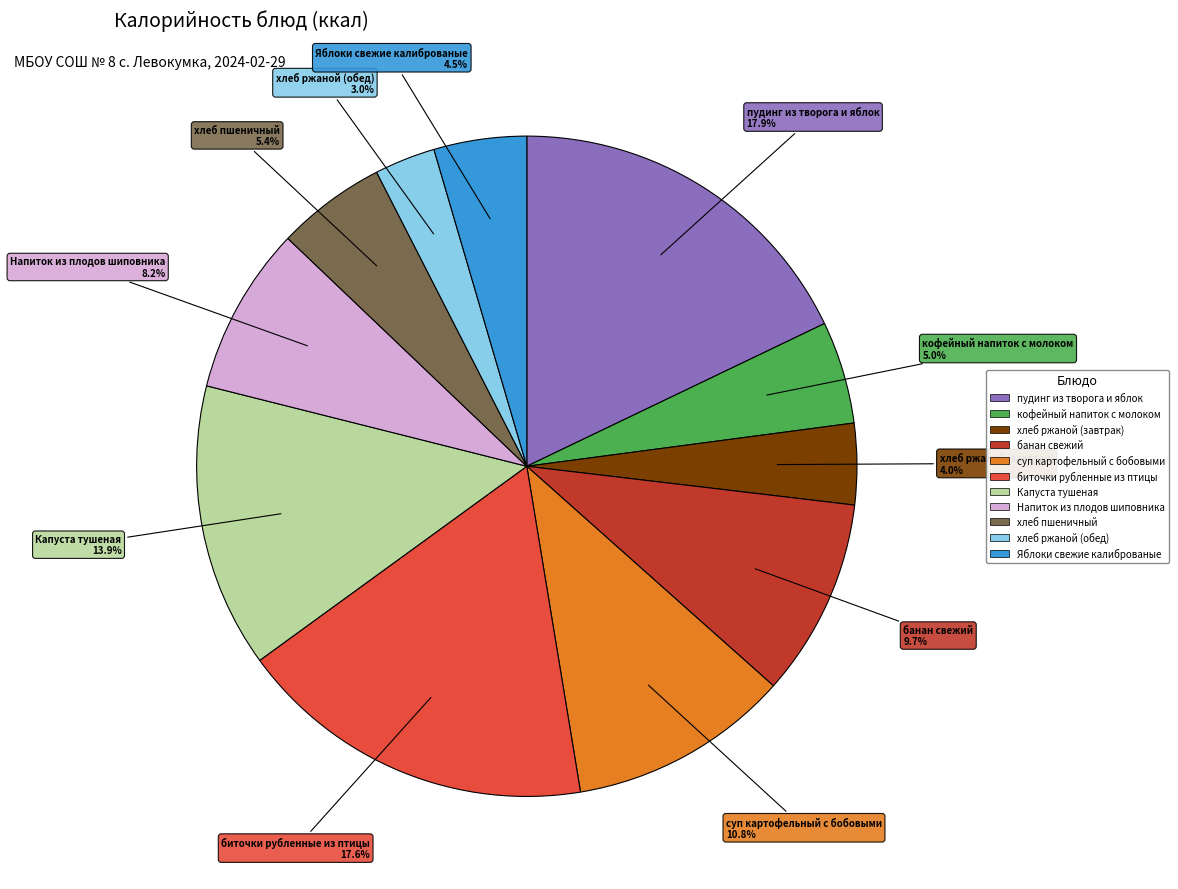

What is the ratio of the value at кофейный напиток с молоком to the value at хлеб ржаной (обед)?

1.7